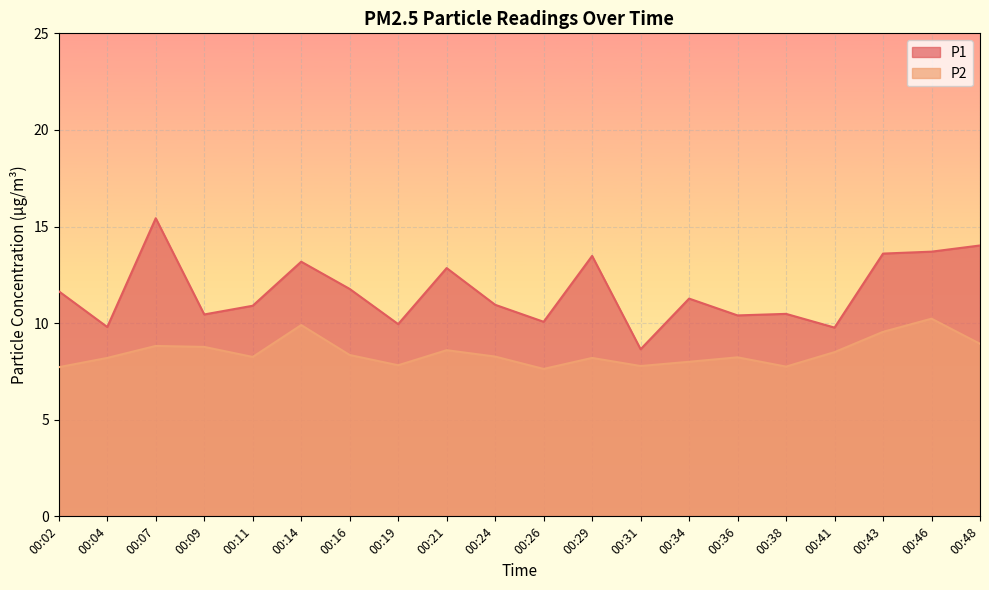

Which series has the widest spread of values?

P1